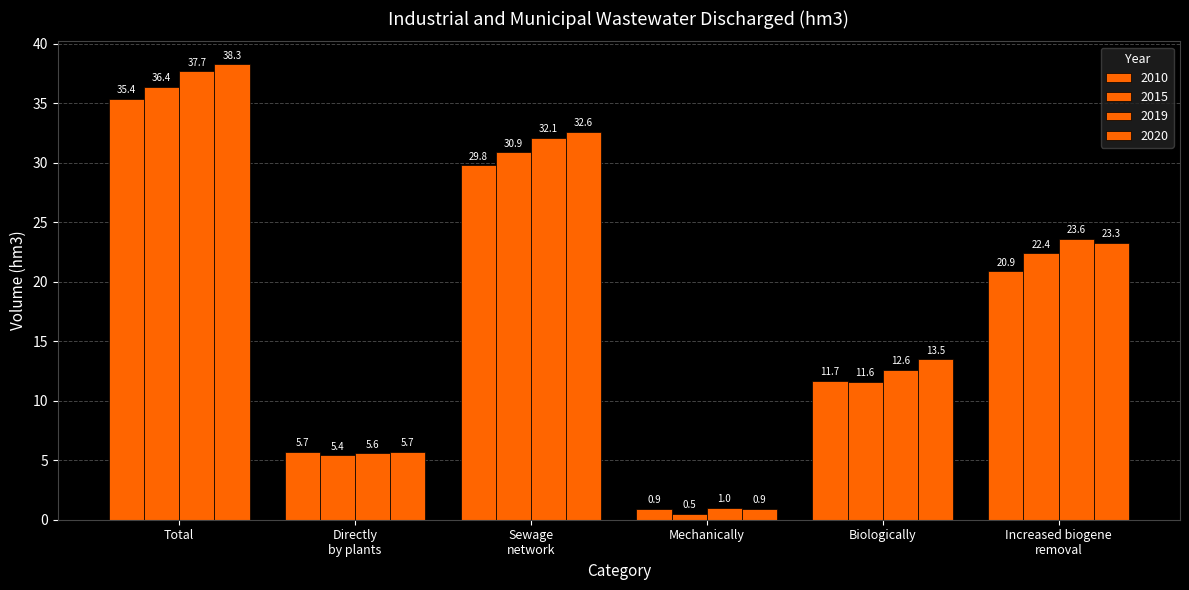

Does the chart contain any negative values?

No